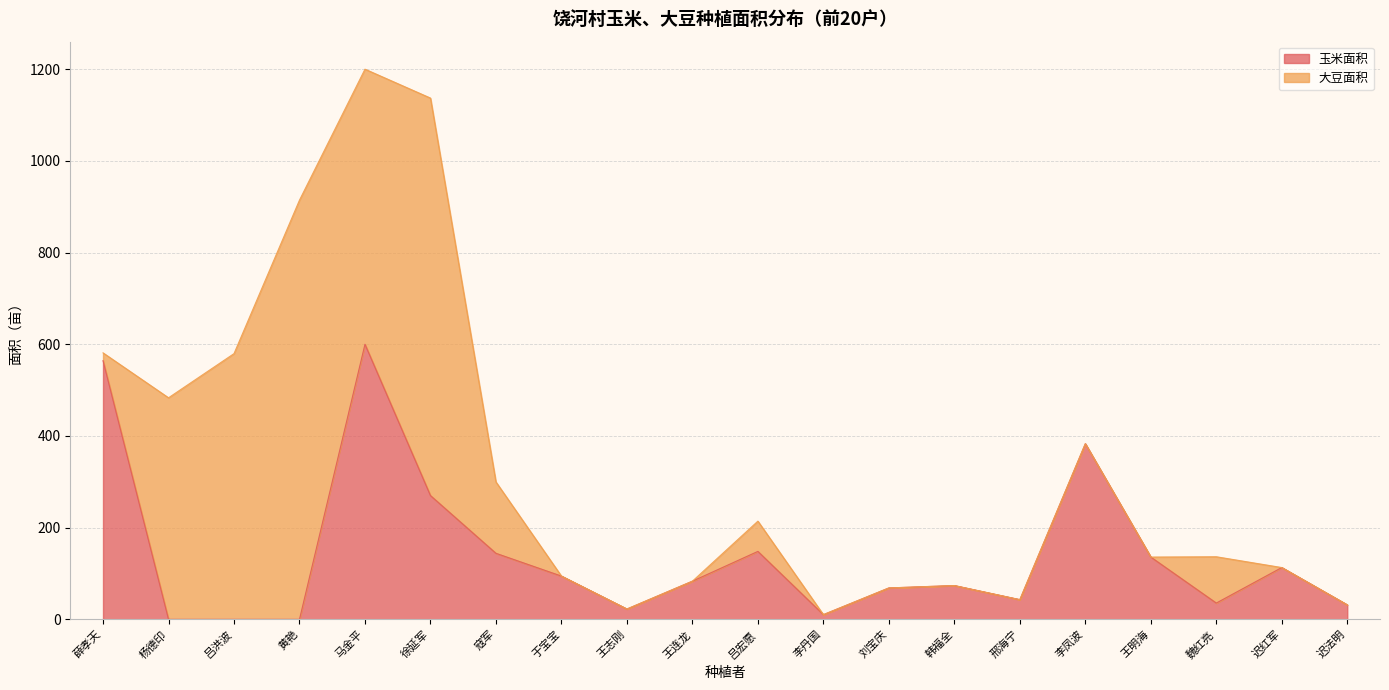

The chart shows a value of 44.2 at 迟法明. True or false?

False